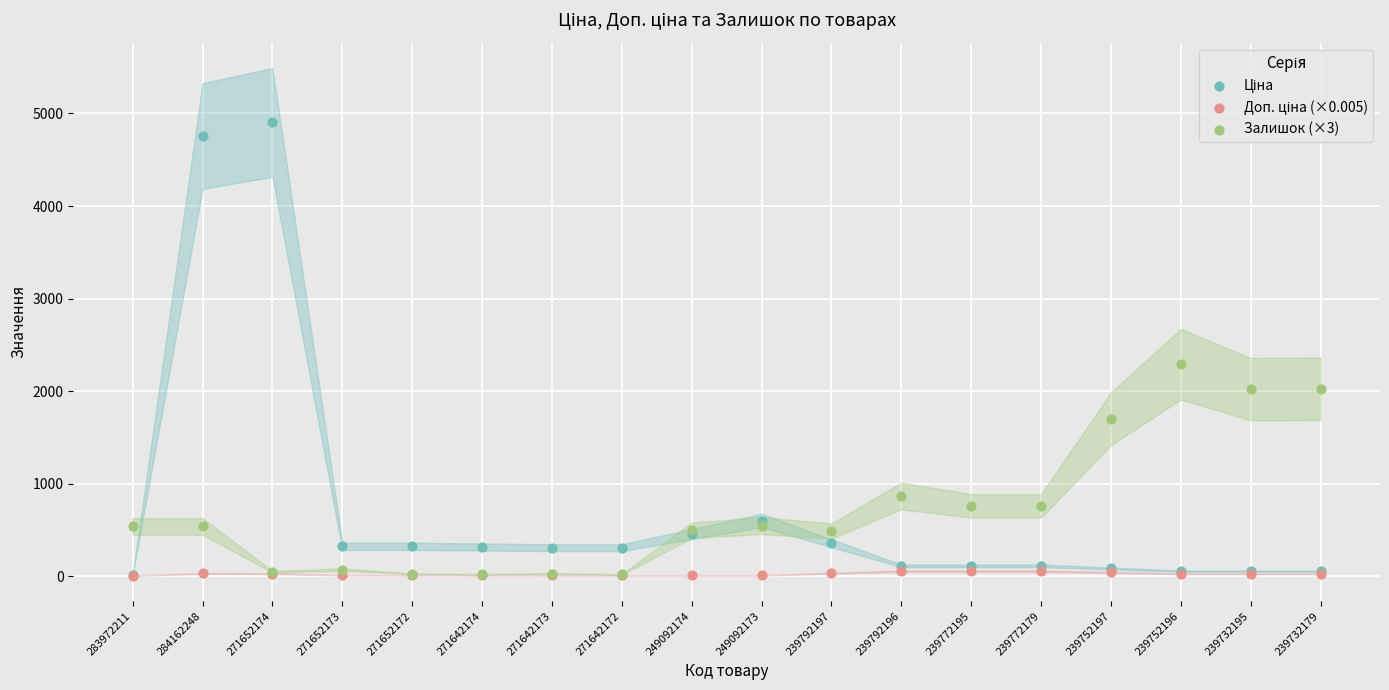

Across all series, what Y value is closest to 2455?

2292.0